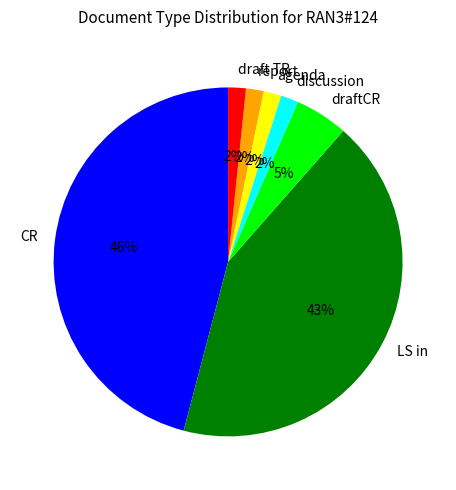

What is the ratio of the value at agenda to the value at draft TR?

1.0